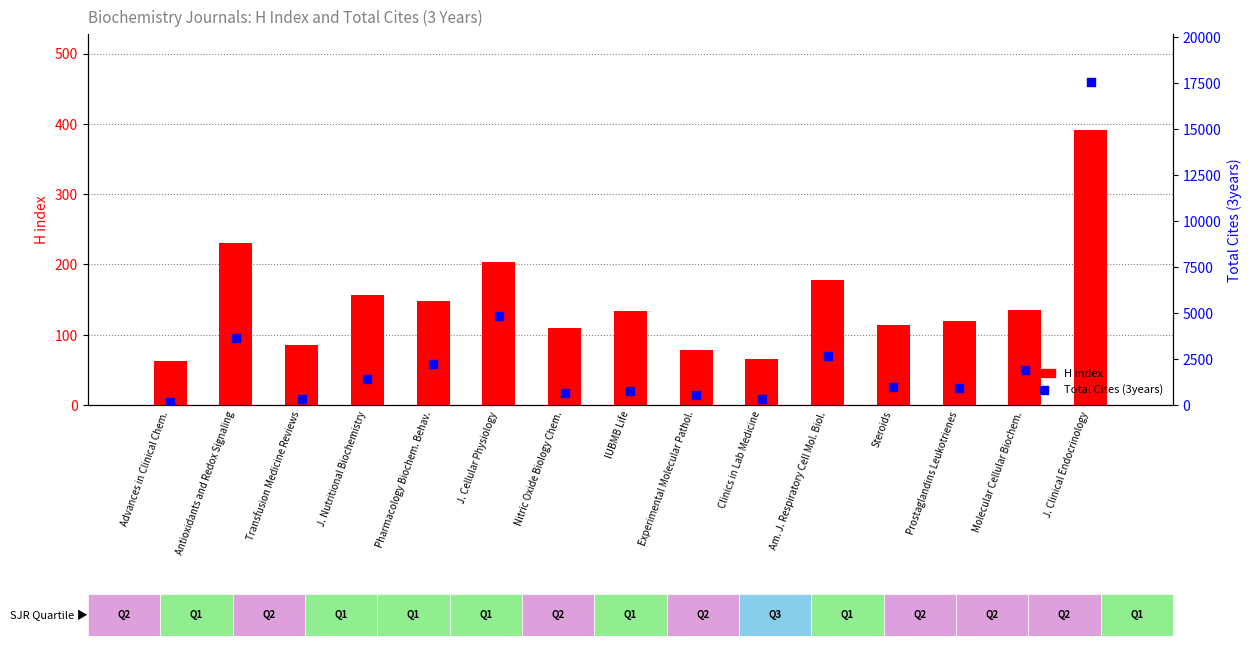

At how many categories does at least one series exceed 1856?

6